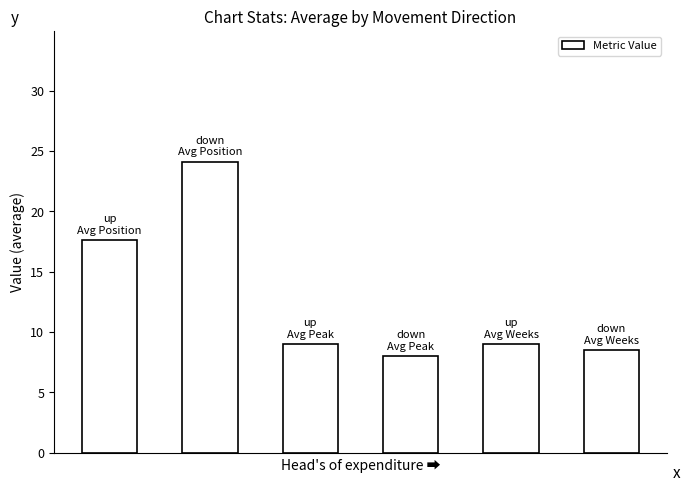

Count the number of categories in the chart.

6